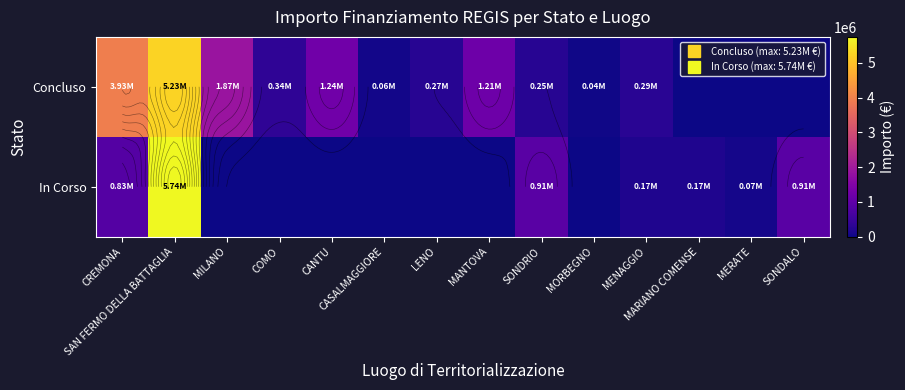

The Concluso series shows 36600.0 at MORBEGNO. True or false?

True